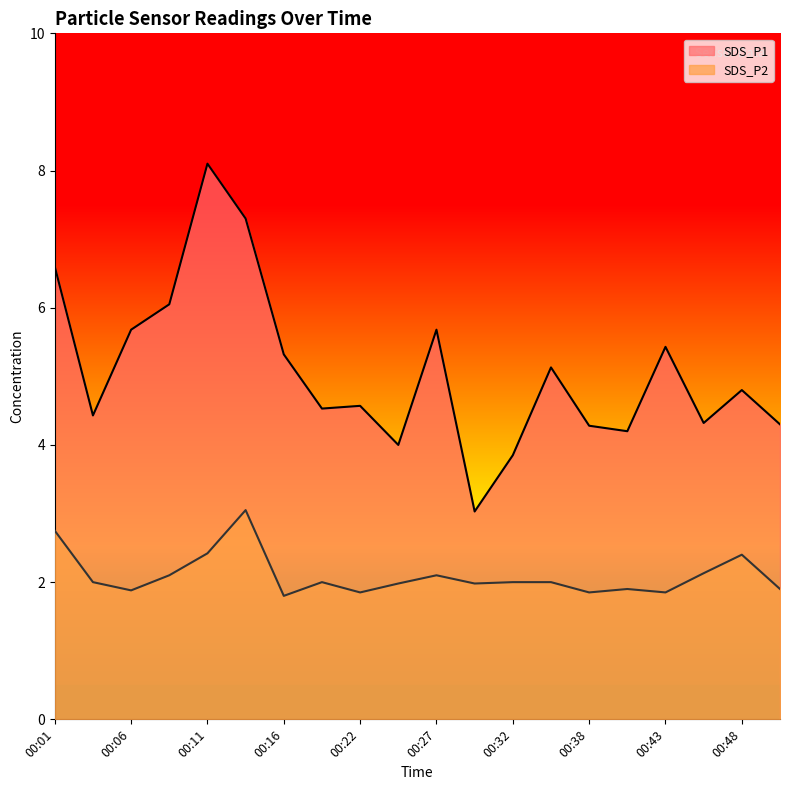

What is the average value of the SDS_P1 series?

5.1